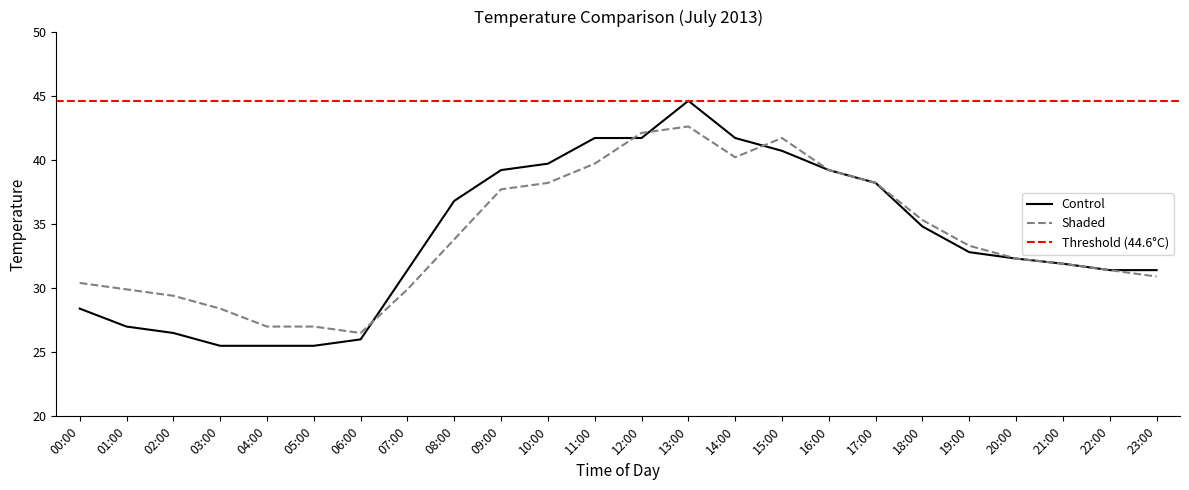

At which category does Control reach its first local peak?

13:00